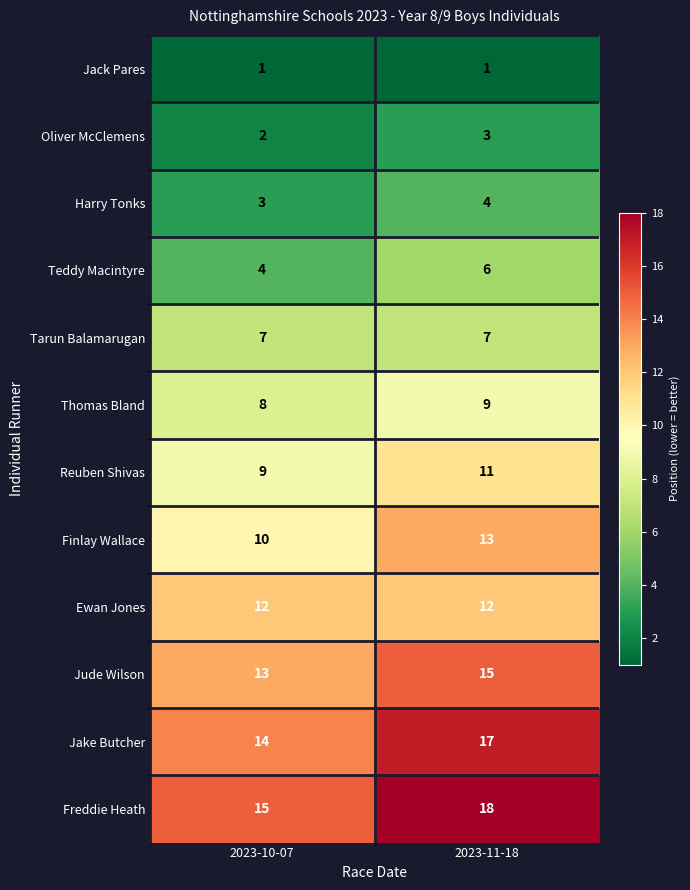

Which category has the highest value across all series?

2023-11-18